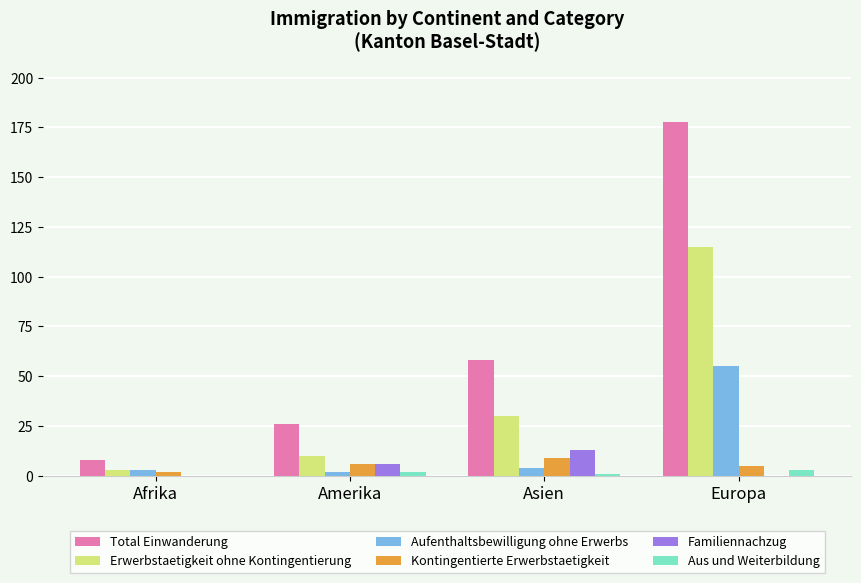

What is the total value across all series at Asien?

115